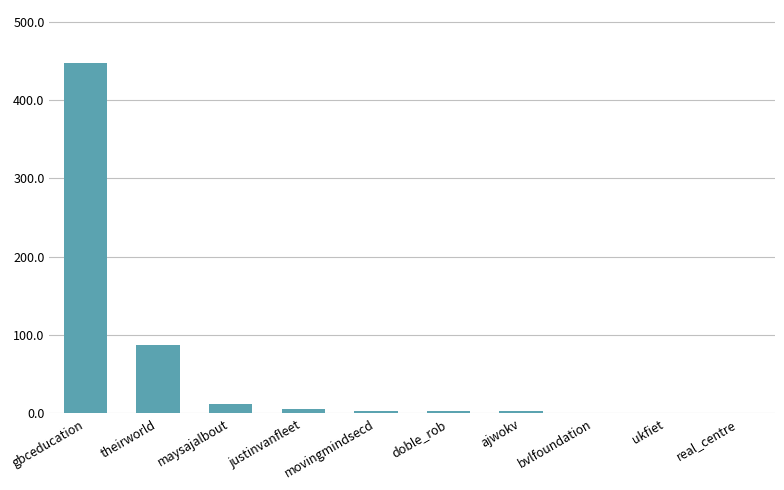

What is the approximate value at gbceducation?

447.6